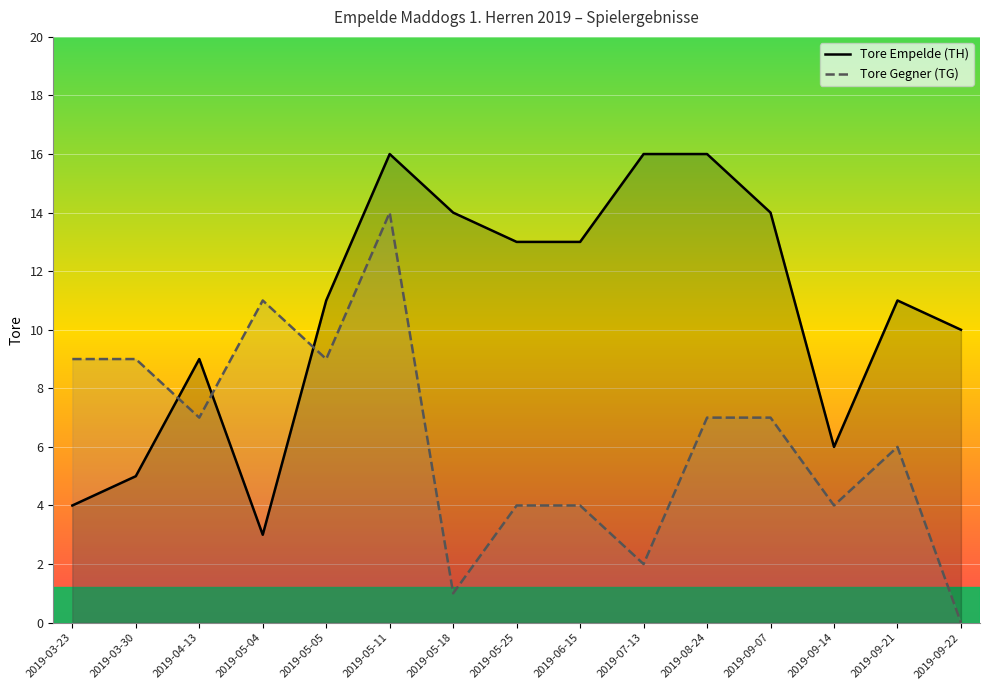

Between which two adjacent categories do Tore Gegner (TG) and Tore Empelde (TH) first intersect?

2019-03-30 and 2019-04-13